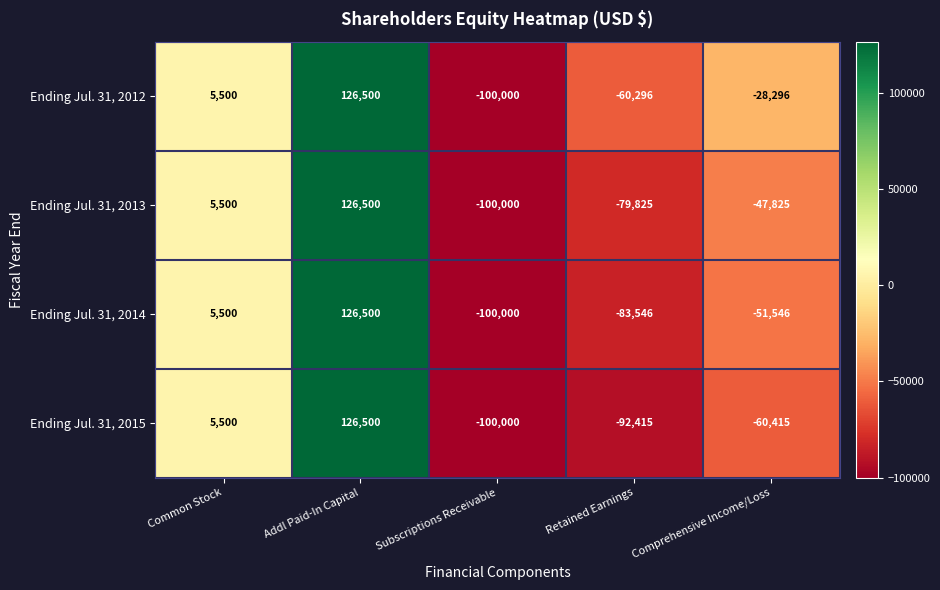

How many series are shown in this chart?

4